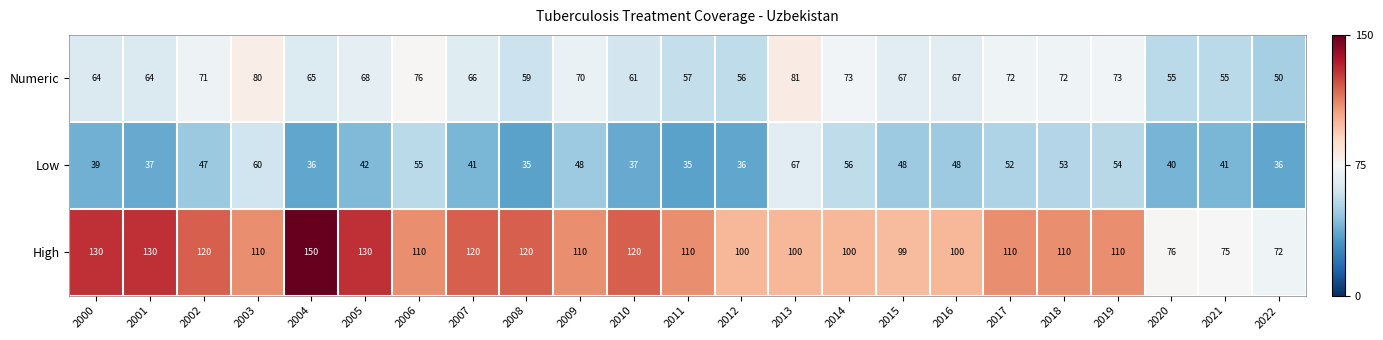

True or false: Low has a value of 37 at 2010.

True